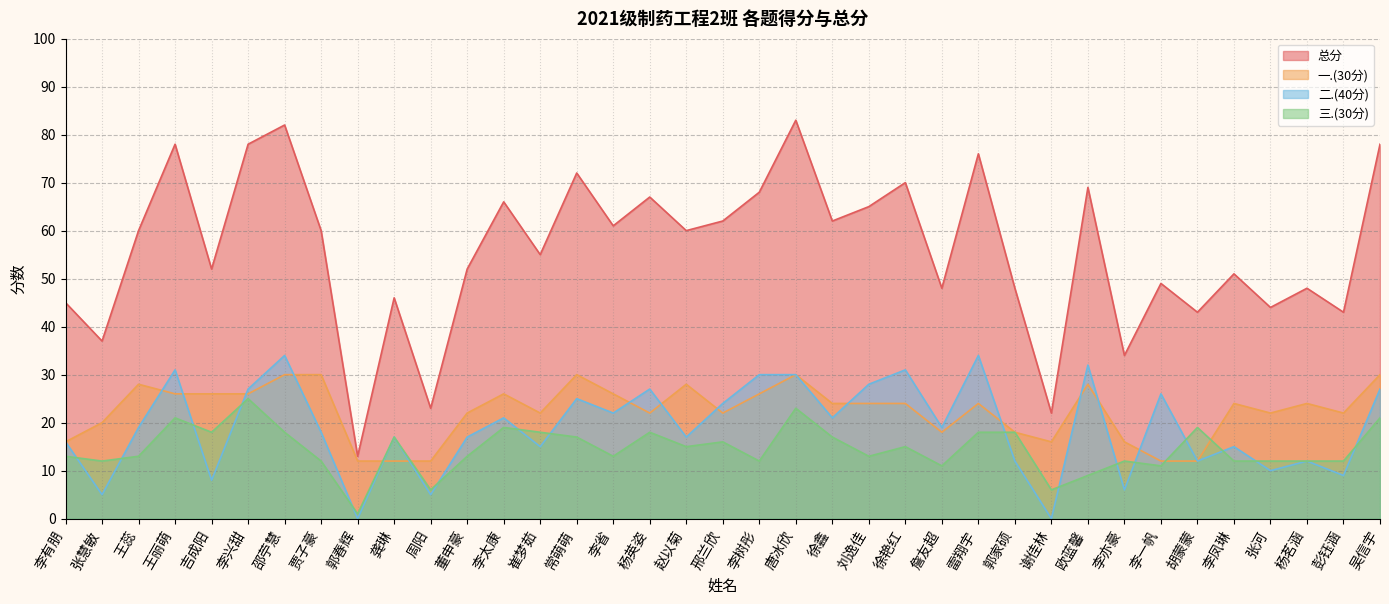

Where do 二.(40分) and 一.(30分) first cross each other?

王蕊 and 王丽萌